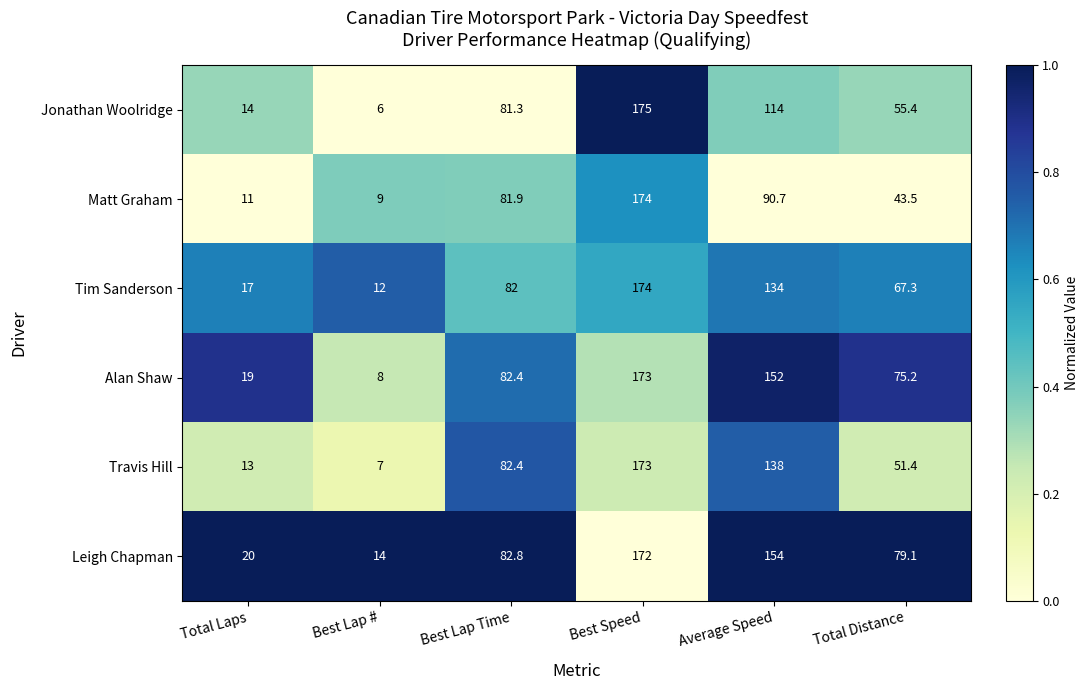

At which label does Leigh Chapman reach its minimum?

Best Lap #